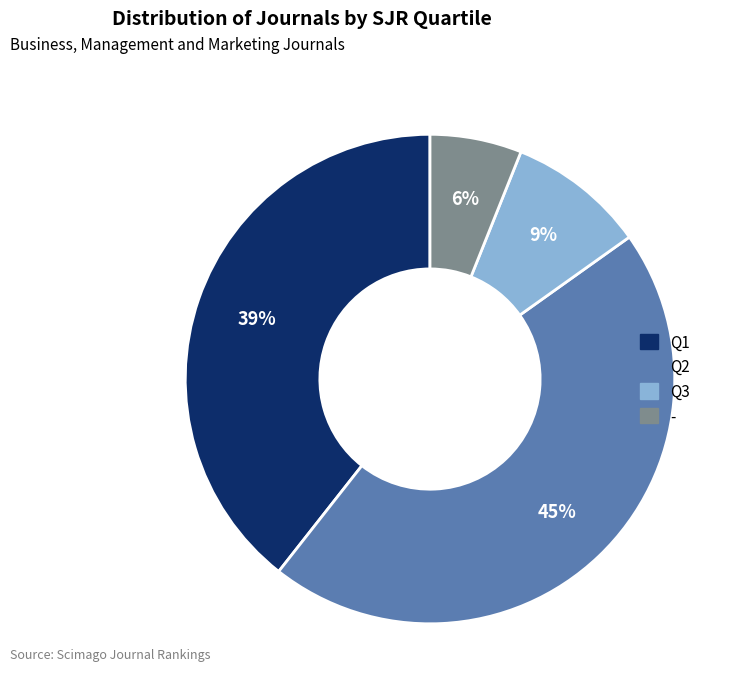

Which category has the smallest portion of the pie?

-